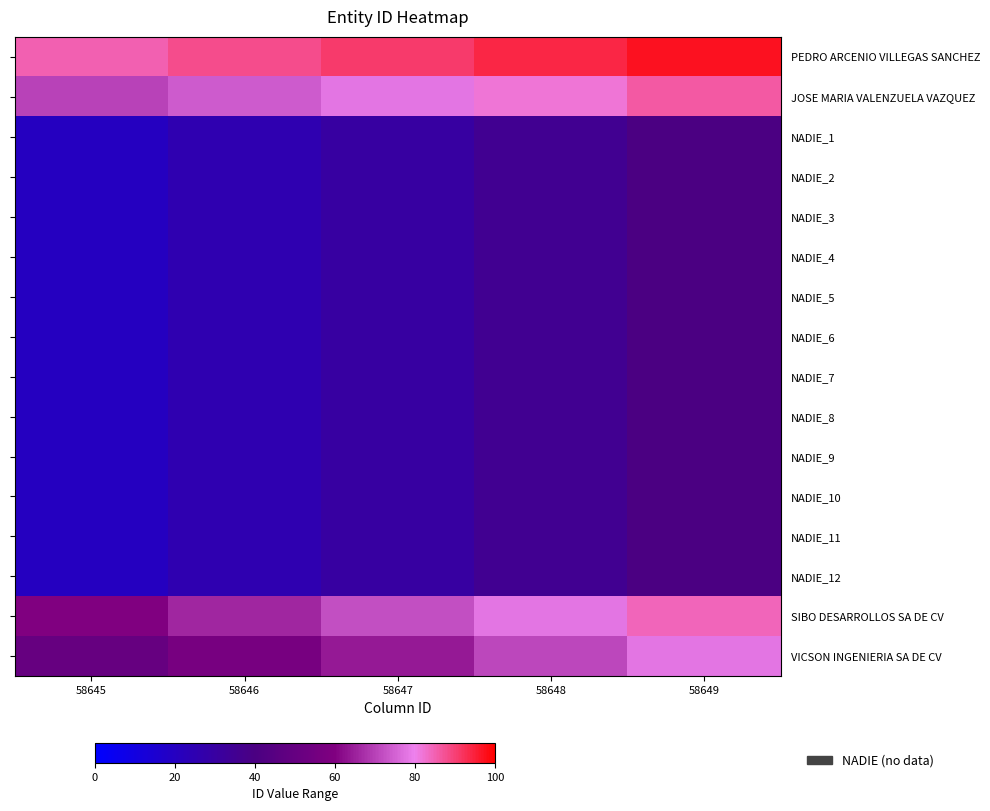

At 58647, list the series in order from largest to smallest.

PEDRO ARCENIO VILLEGAS SANCHEZ, JOSE MARIA VALENZUELA VAZQUEZ, SIBO DESARROLLOS SA DE CV, VICSON INGENIERIA SA DE CV, NADIE_1, NADIE_2, NADIE_3, NADIE_4, NADIE_5, NADIE_6, NADIE_7, NADIE_8, NADIE_9, NADIE_10, NADIE_11, NADIE_12